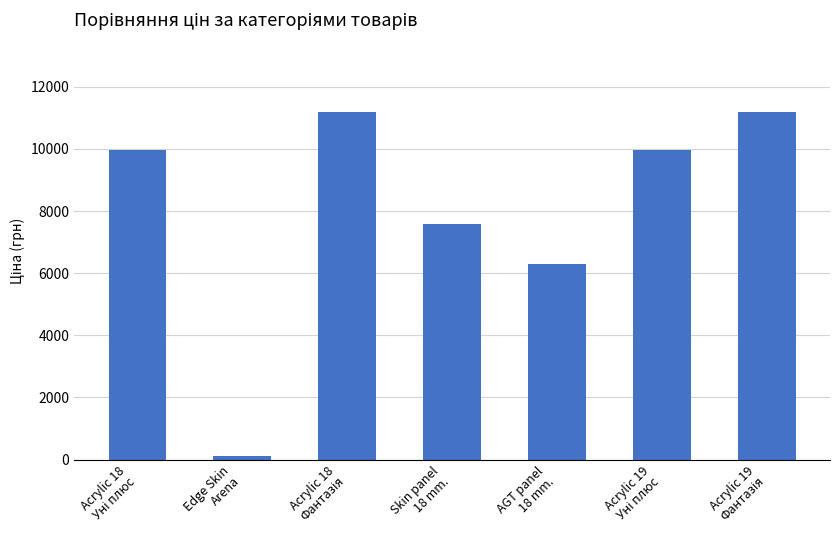

How many bars are there in total?

7